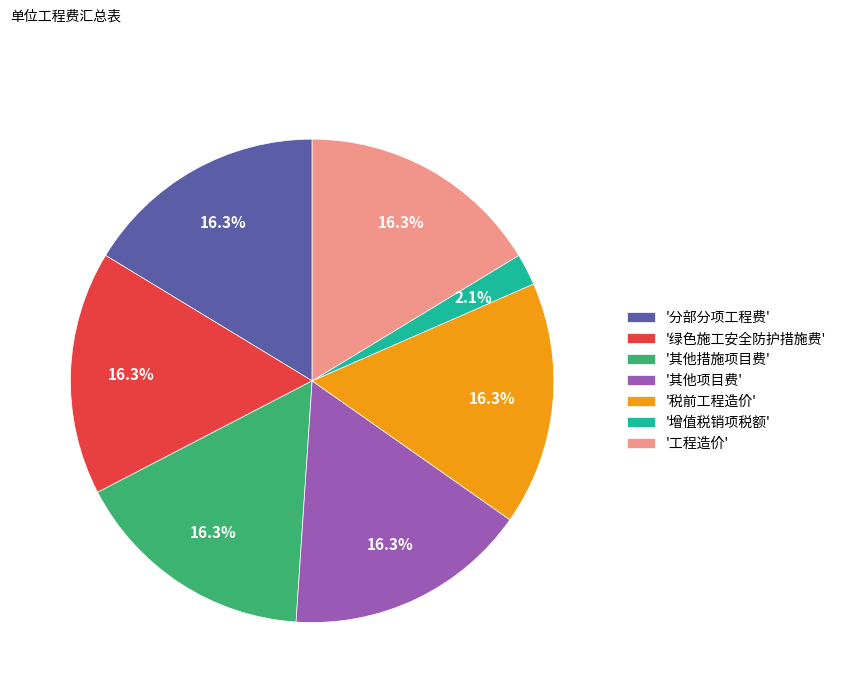

Does '其他项目费' account for over 50% of the chart?

No